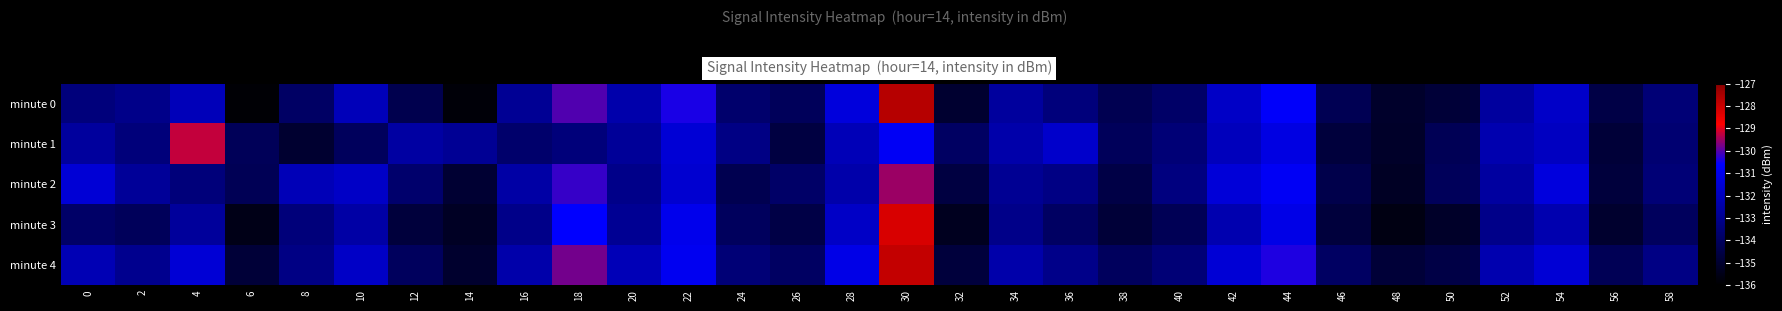

Reading right to left, extract all data points from this chart.

minute 0: 58=-133.5	56=-134.5	54=-131.8	52=-132.6	50=-134.8	48=-135.1	46=-134.2	44=-130.7	42=-131.8	40=-133.8	38=-134.3	36=-133.4	34=-132.7	32=-134.9	30=-127.7	28=-131.3	26=-134.1	24=-133.7	22=-130.4	20=-132.4	18=-130.0	16=-132.8	14=-135.8	12=-134.3	10=-132.1	8=-133.9	6=-135.9	4=-132.1	2=-133.1	0=-133.4
minute 1: 58=-133.6	56=-134.8	54=-131.9	52=-132.3	50=-134.2	48=-135.1	46=-134.7	44=-131.2	42=-132.0	40=-133.5	38=-134.1	36=-131.7	34=-132.4	32=-133.9	30=-130.8	28=-132.1	26=-134.6	24=-133.2	22=-131.5	20=-132.8	18=-133.4	16=-133.7	14=-132.8	12=-132.6	10=-134.0	8=-134.9	6=-134.1	4=-129.2	2=-133.4	0=-132.7
minute 2: 58=-133.5	56=-134.7	54=-131.3	52=-132.6	50=-134.1	48=-135.2	46=-134.4	44=-130.8	42=-131.4	40=-133.3	38=-134.5	36=-133.2	34=-132.9	32=-134.6	30=-129.5	28=-132.4	26=-133.8	24=-134.3	22=-131.6	20=-133.1	18=-130.2	16=-132.5	14=-134.9	12=-133.7	10=-131.8	8=-132.1	6=-134.2	4=-133.4	2=-132.8	0=-131.5
minute 3: 58=-134.0	56=-135.0	54=-132.3	52=-133.1	50=-135.1	48=-135.6	46=-134.7	44=-131.1	42=-132.3	40=-134.2	38=-134.8	36=-133.9	34=-133.1	32=-135.3	30=-128.2	28=-131.8	26=-134.5	24=-134.0	22=-131.0	20=-132.9	18=-130.6	16=-133.1	14=-135.2	12=-134.7	10=-132.5	8=-133.4	6=-135.5	4=-132.7	2=-134.1	0=-133.8
minute 4: 58=-133.2	56=-134.2	54=-131.5	52=-132.3	50=-134.5	48=-134.8	46=-133.9	44=-130.4	42=-131.5	40=-133.5	38=-134.0	36=-133.1	34=-132.4	32=-134.7	30=-127.9	28=-131.1	26=-133.9	24=-133.5	22=-130.9	20=-132.1	18=-129.8	16=-132.4	14=-135.0	12=-134.0	10=-131.8	8=-133.2	6=-134.8	4=-131.5	2=-133.0	0=-132.2